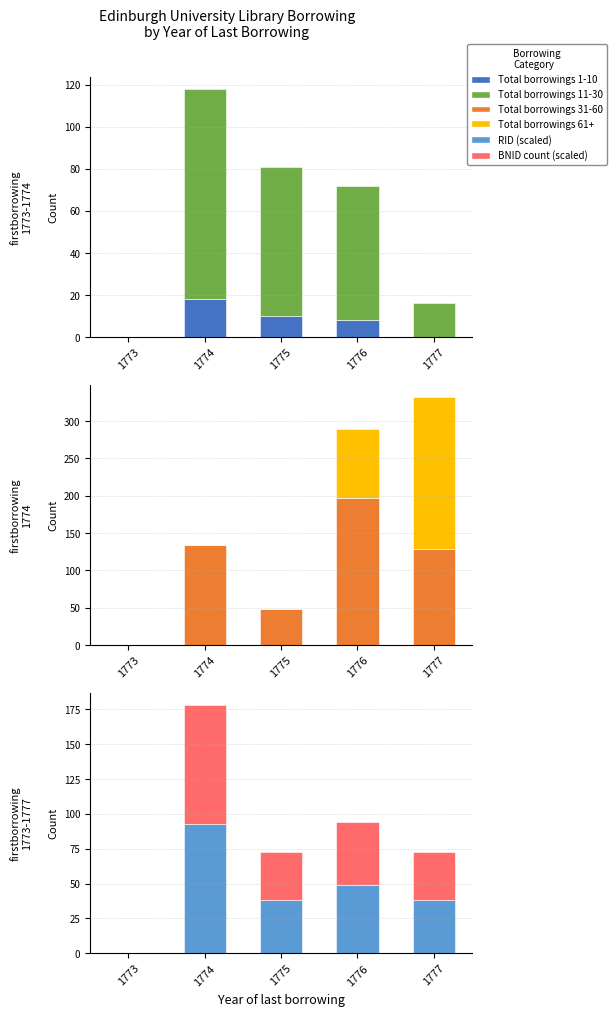

How many bars are there in each group?

6